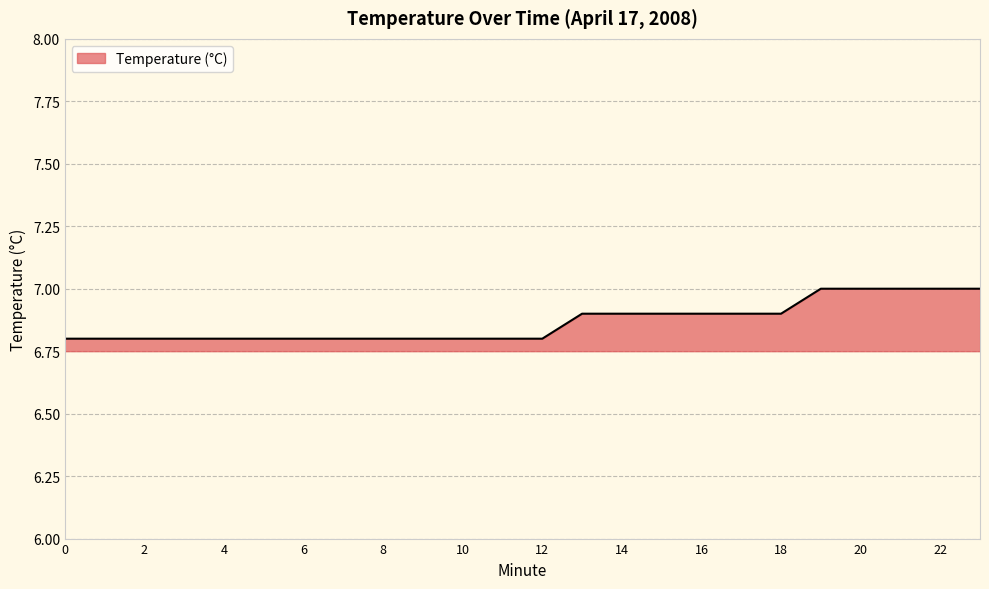

What is the greatest value displayed?

7.0